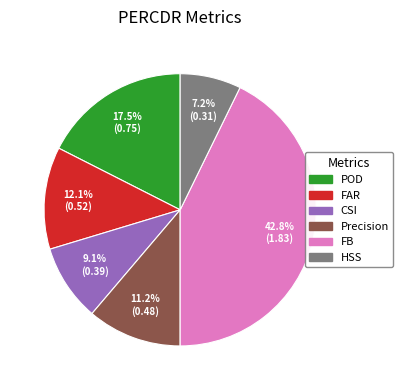

Is HSS the majority of the pie?

No